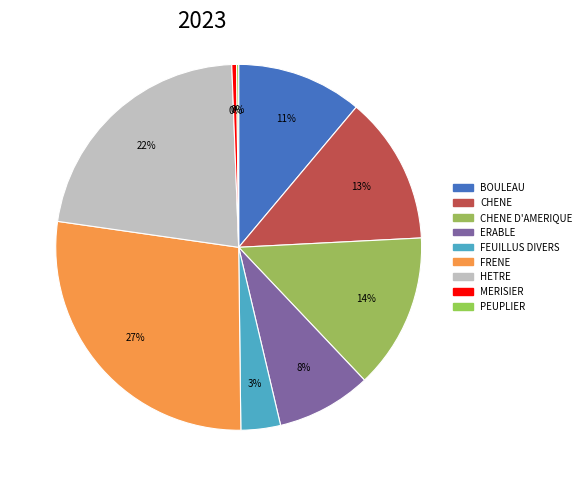

Does any single category account for the majority?

No